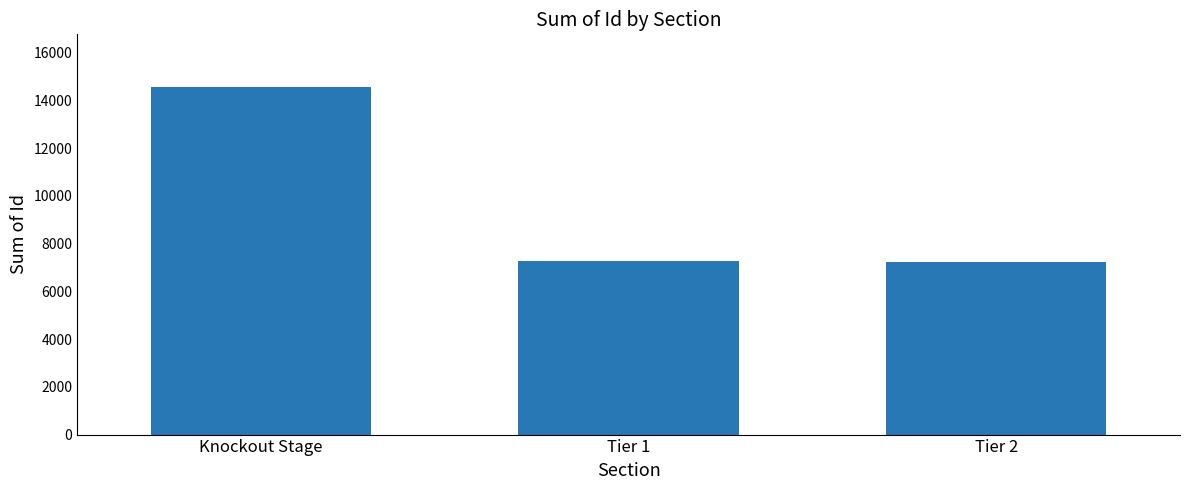

How many bars are there in total?

3